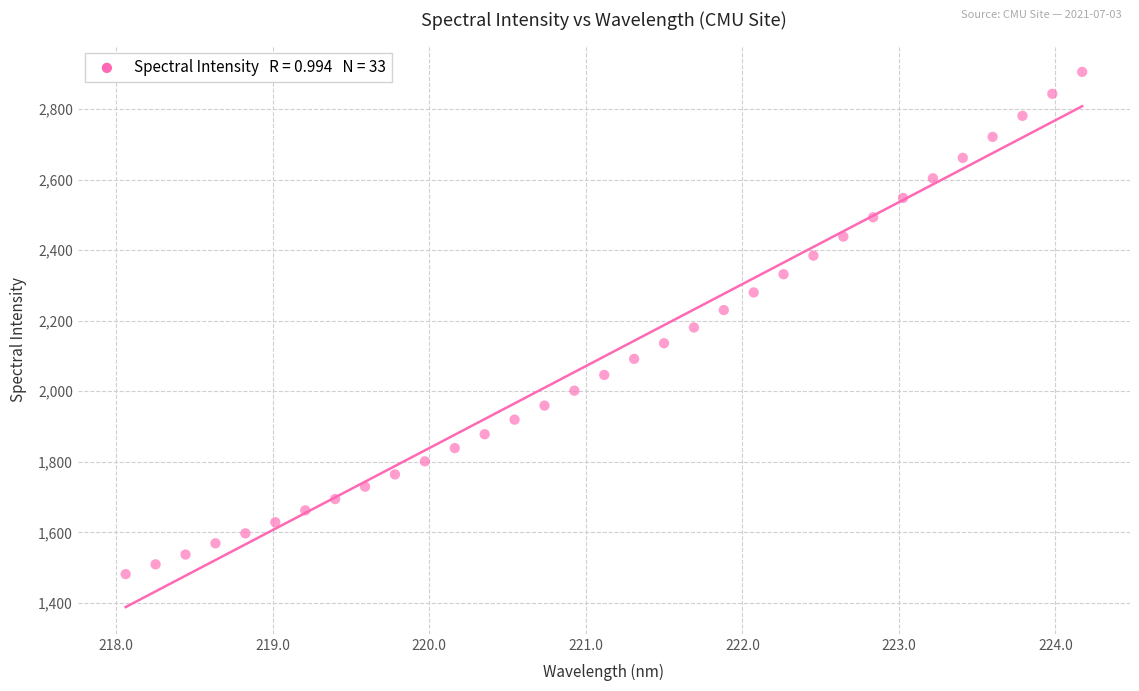

What is the range of X values (max minus min)?

6.1